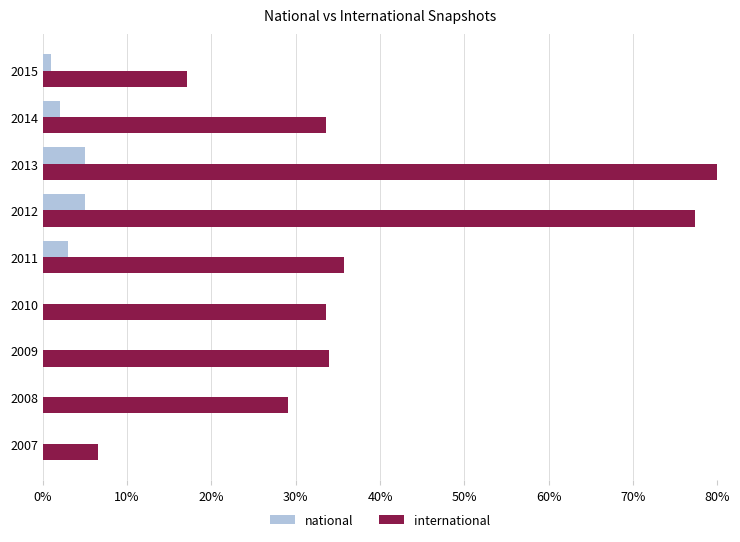

What are all the series names shown in the legend?

national, international